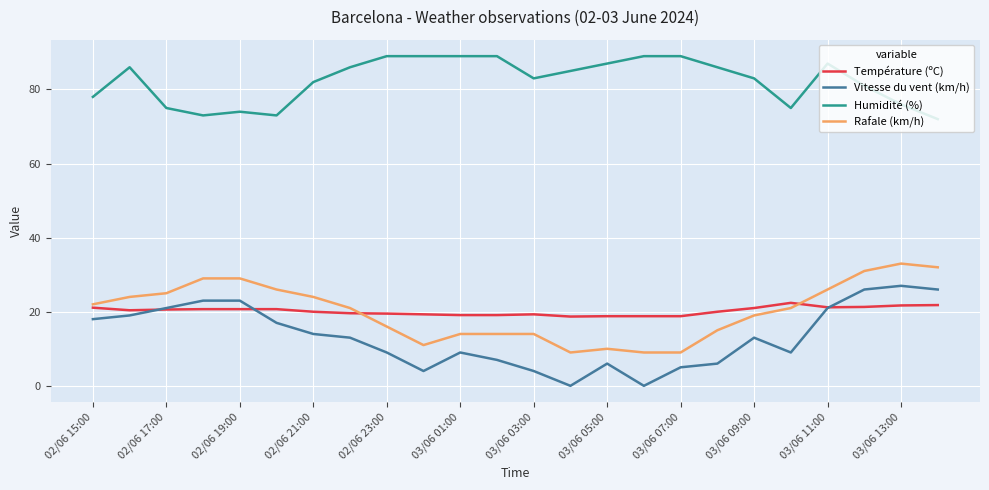

List the series in order of their peak value, highest first.

Humidité (%), Rafale (km/h), Vitesse du vent (km/h), Température (ºC)